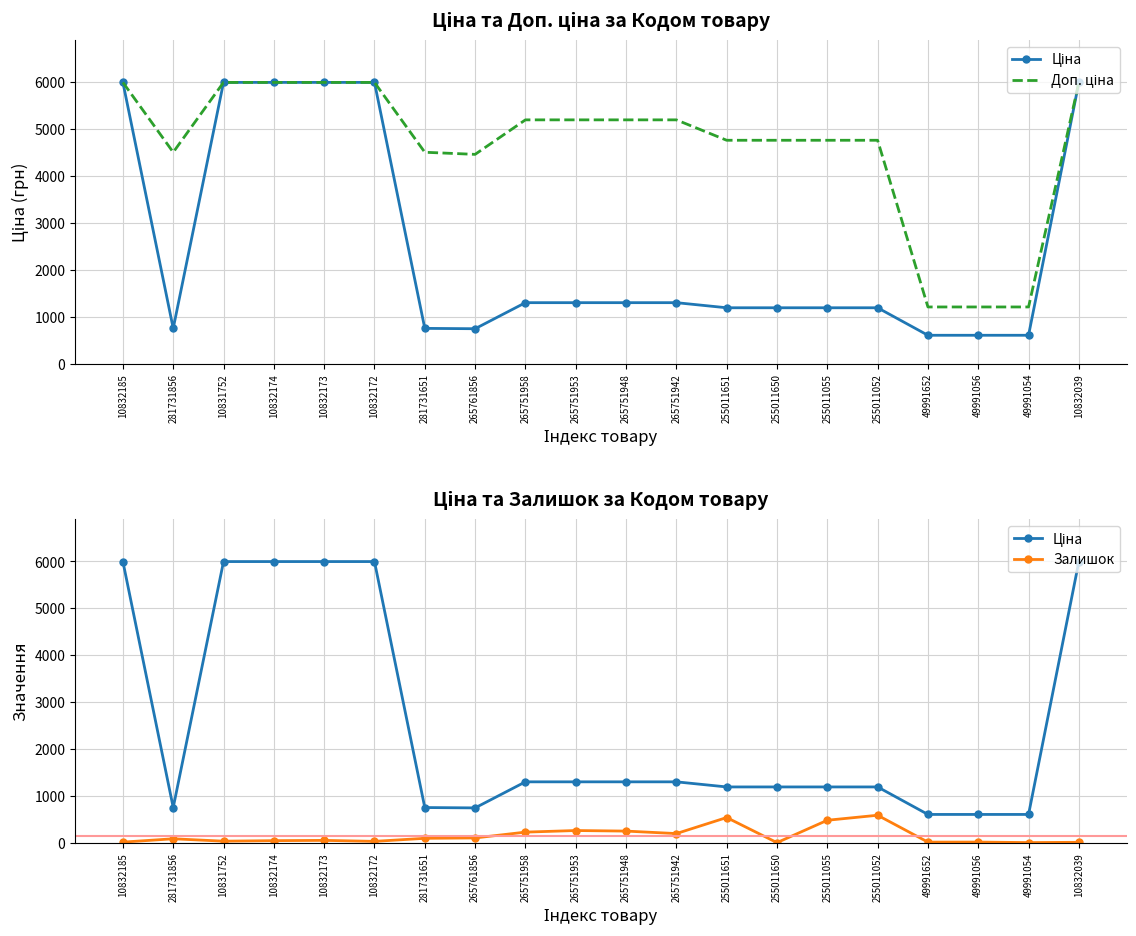

How many categories are shown in the chart?

20